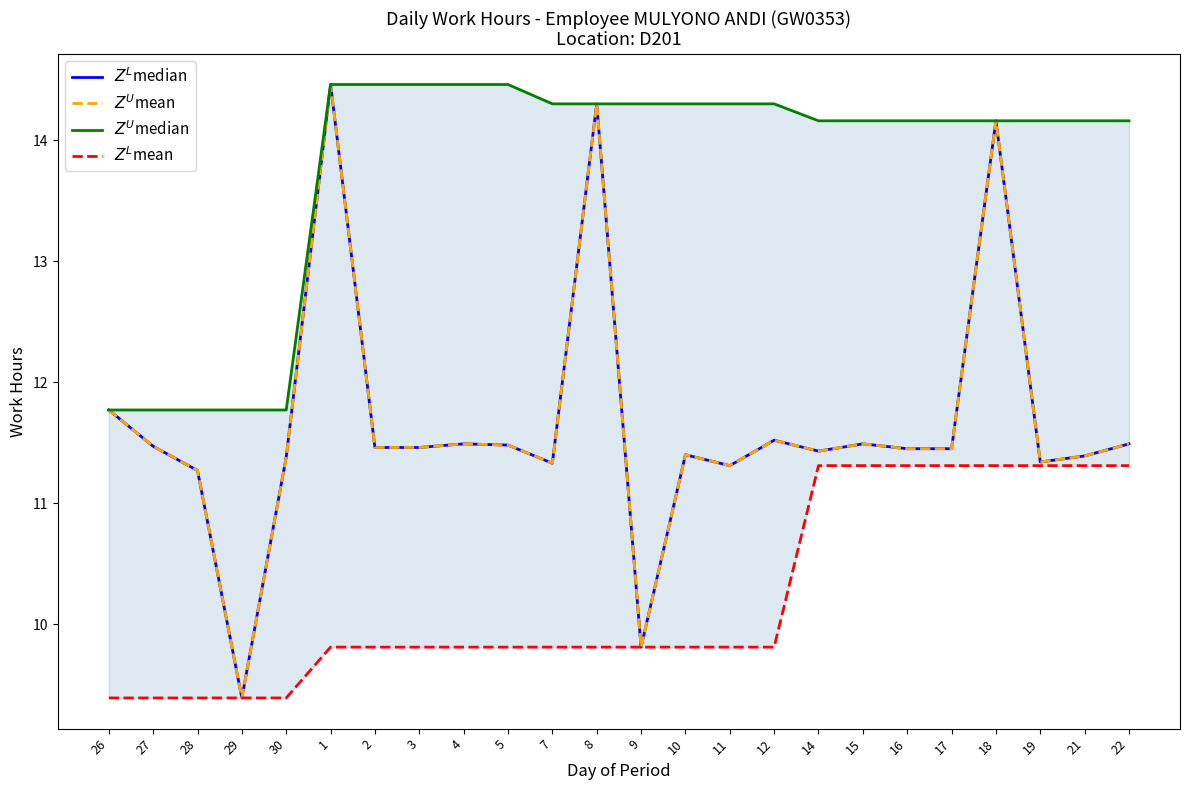

Reading left to right, extract all data points from this chart.

$Z^L$median: 11.8	11.5	11.3	9.4	11.4	14.5	11.5	11.5	11.5	11.5	11.3	14.3	9.8	11.4	11.3	11.5	11.4	11.5	11.4	11.4	14.2	11.3	11.4	11.5
$Z^U$mean: 11.8	11.5	11.3	9.4	11.4	14.5	11.5	11.5	11.5	11.5	11.3	14.3	9.8	11.4	11.3	11.5	11.4	11.5	11.4	11.4	14.2	11.3	11.4	11.5
$Z^U$median: 11.8	11.8	11.8	11.8	11.8	14.5	14.5	14.5	14.5	14.5	14.3	14.3	14.3	14.3	14.3	14.3	14.2	14.2	14.2	14.2	14.2	14.2	14.2	14.2
$Z^L$mean: 9.4	9.4	9.4	9.4	9.4	9.8	9.8	9.8	9.8	9.8	9.8	9.8	9.8	9.8	9.8	9.8	11.3	11.3	11.3	11.3	11.3	11.3	11.3	11.3